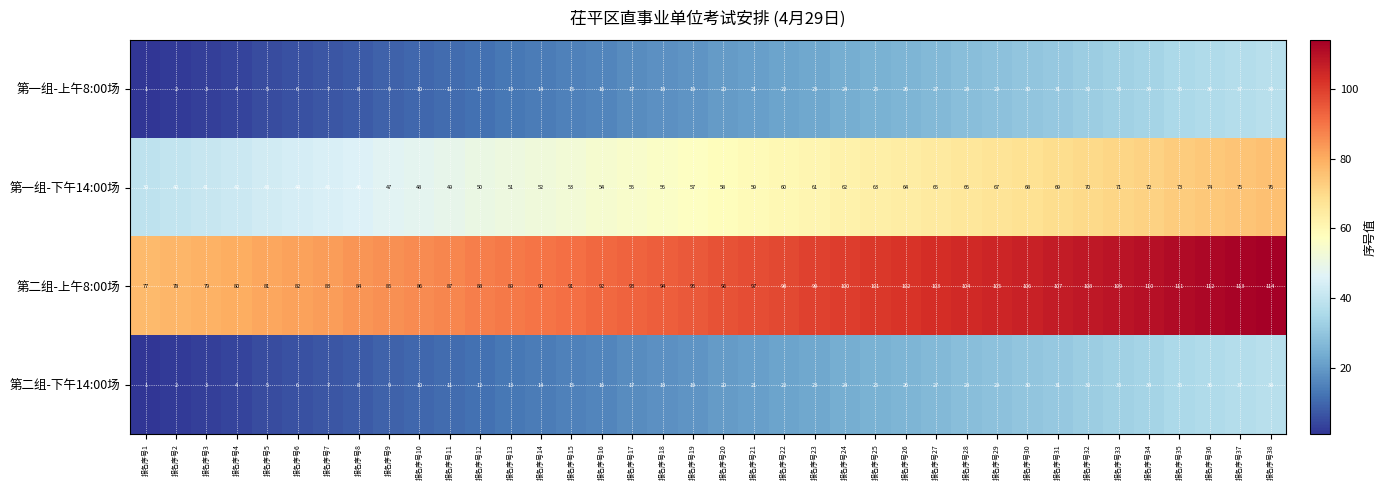

What is the difference between the 第二组-上午8:00场 values at 报名序号3 and 报名序号7?

4